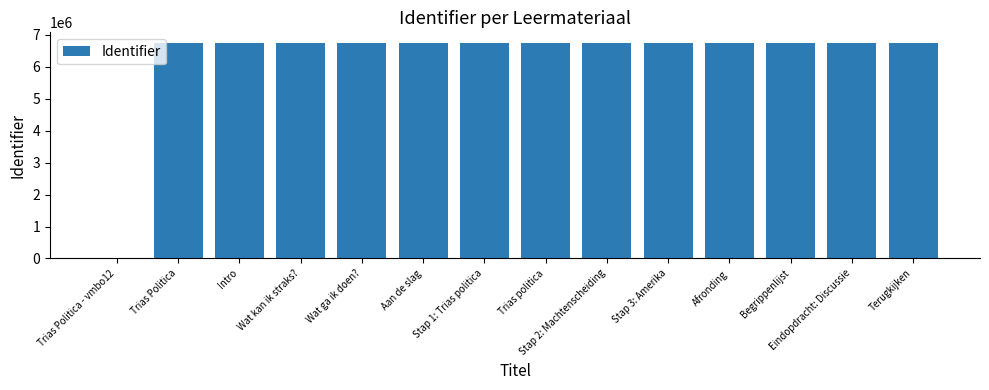

How many data points does each series have?

14